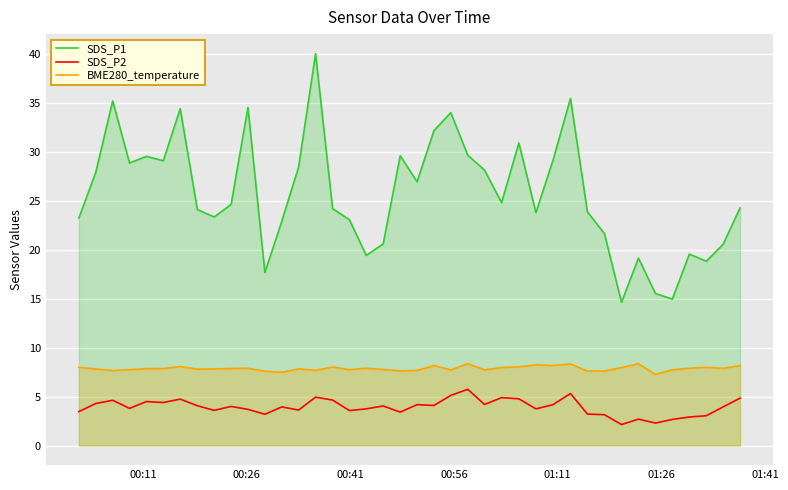

Which series has the largest total across all categories?

SDS_P1